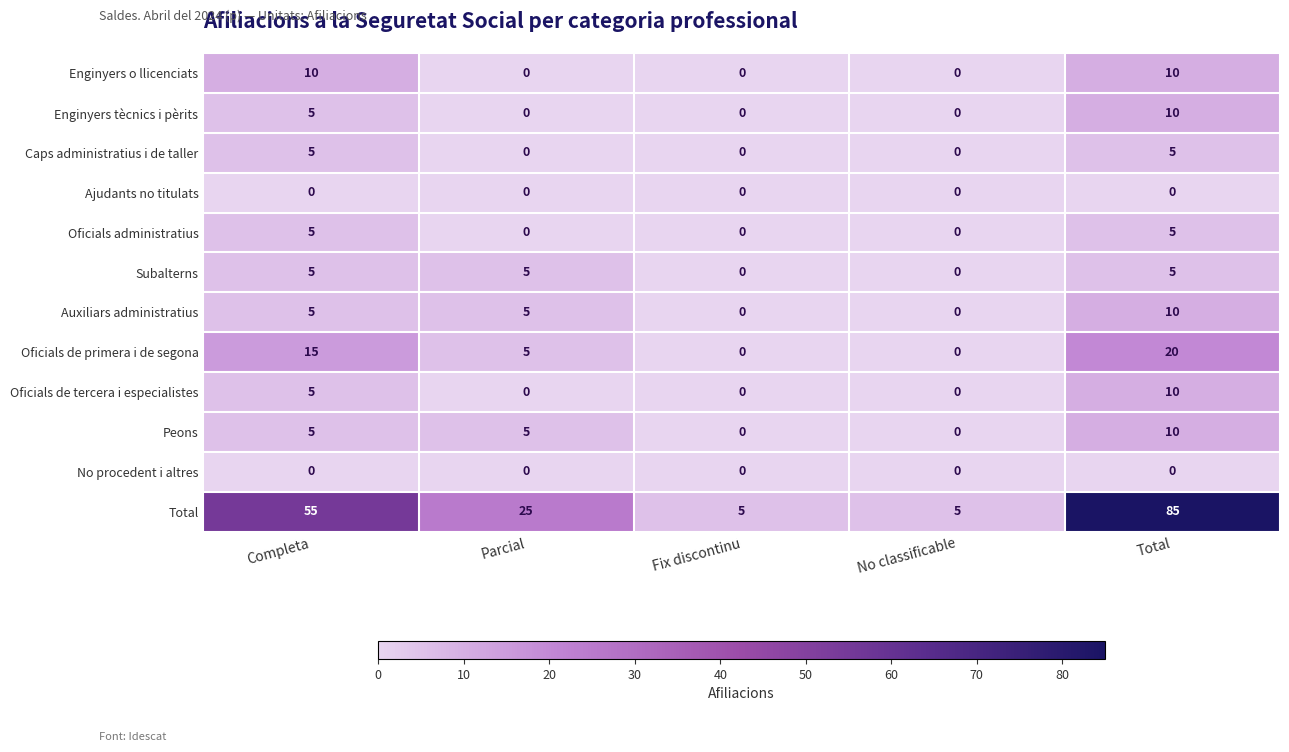

What is the difference between the highest and lowest values at No classificable?

5